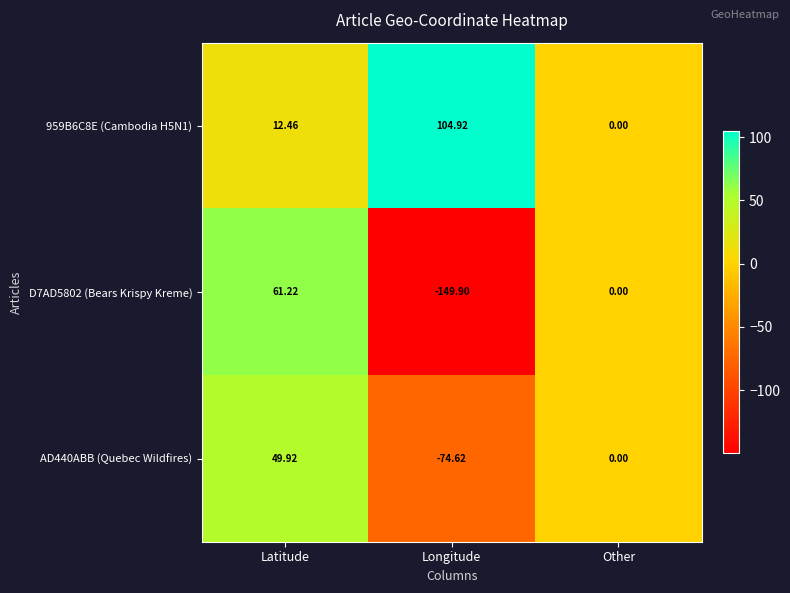

List the series in order of their peak value, lowest first.

AD440ABB (Quebec Wildfires), D7AD5802 (Bears Krispy Kreme), 959B6C8E (Cambodia H5N1)